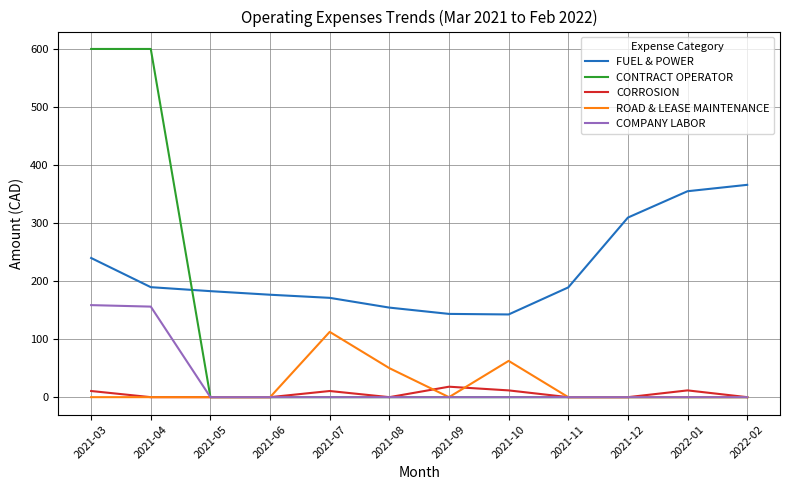

Does the chart display data point markers on the line(s)?

No